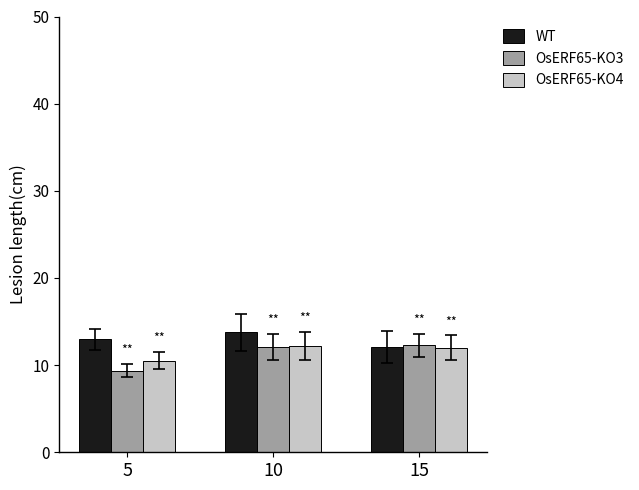

Which label corresponds to the smallest value in the chart?

5